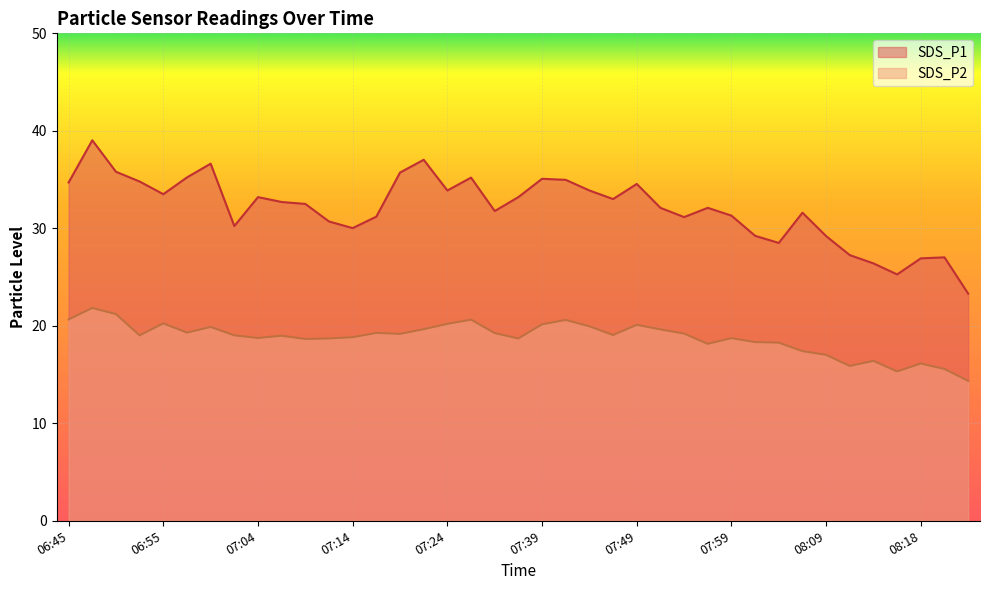

Reading left to right, extract all data points from this chart.

SDS_P1: 06:45=34.7	06:47=39.0	06:50=35.8	06:52=34.8	06:55=33.5	06:57=35.2	07:00=36.6	07:02=30.2	07:04=33.2	07:07=32.7	07:09=32.5	07:12=30.7	07:14=30.0	07:17=31.2	07:19=35.7	07:21=37.0	07:24=33.9	07:26=35.2	07:29=31.8	07:31=33.2	07:39=35.1	07:42=35.0	07:44=33.9	07:46=33.0	07:49=34.5	07:51=32.1	07:54=31.1	07:56=32.1	07:59=31.3	08:01=29.2	08:04=28.5	08:06=31.6	08:09=29.2	08:11=27.2	08:13=26.4	08:16=25.3	08:18=26.9	08:21=27.0	08:26=23.3
SDS_P2: 06:45=20.6	06:47=21.8	06:50=21.2	06:52=19.0	06:55=20.2	06:57=19.3	07:00=19.9	07:02=19.0	07:04=18.8	07:07=19.0	07:09=18.6	07:12=18.7	07:14=18.8	07:17=19.3	07:19=19.2	07:21=19.6	07:24=20.2	07:26=20.6	07:29=19.2	07:31=18.7	07:39=20.1	07:42=20.6	07:44=19.9	07:46=19.1	07:49=20.1	07:51=19.6	07:54=19.2	07:56=18.1	07:59=18.7	08:01=18.3	08:04=18.3	08:06=17.4	08:09=17.0	08:11=15.9	08:13=16.4	08:16=15.3	08:18=16.1	08:21=15.6	08:26=14.3